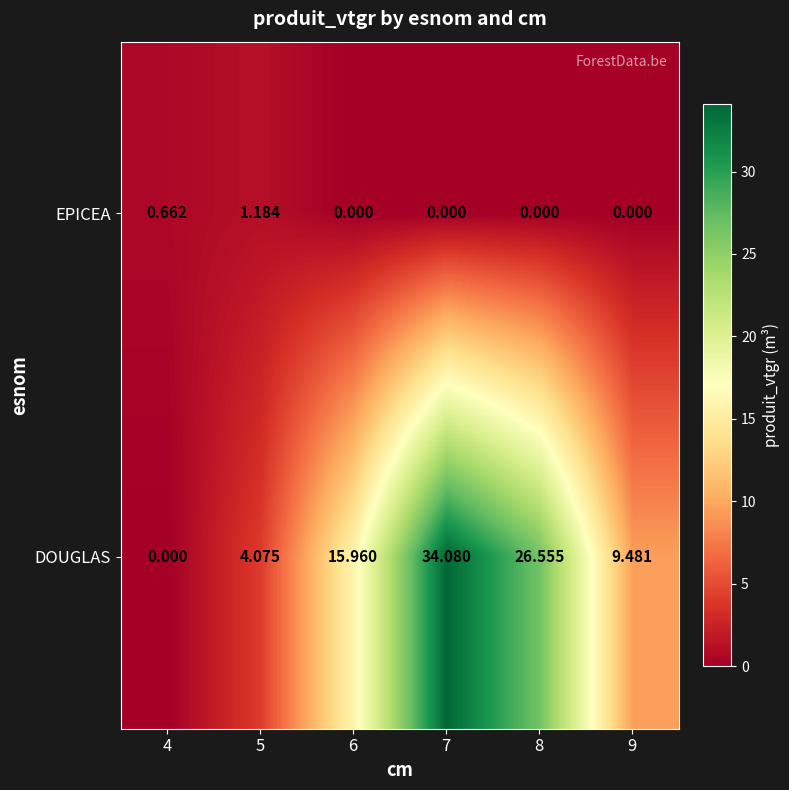

How many distinct data groups are displayed?

2